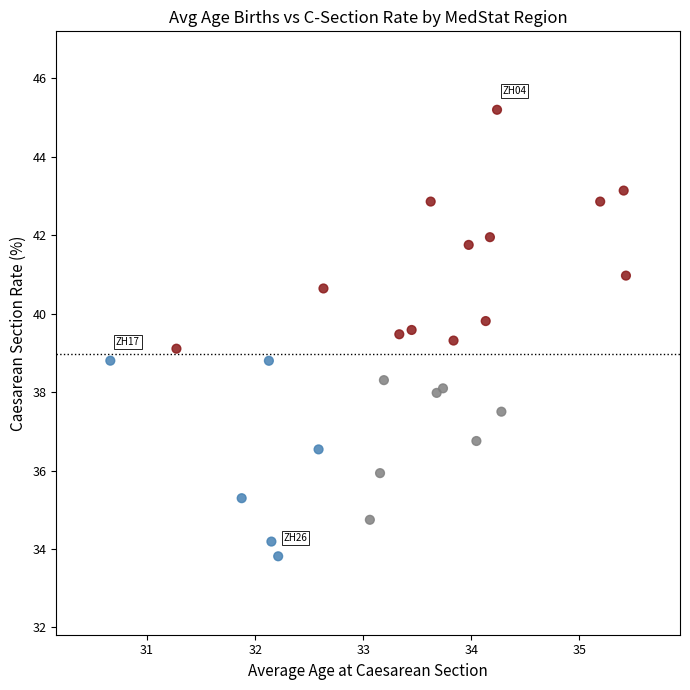

What is the range of Y values (max minus min)?

11.4